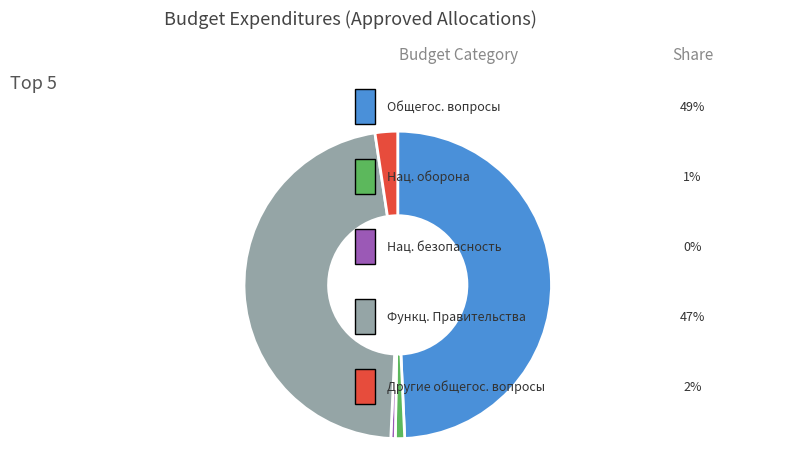

Is there any slice that represents more than half of the pie?

No